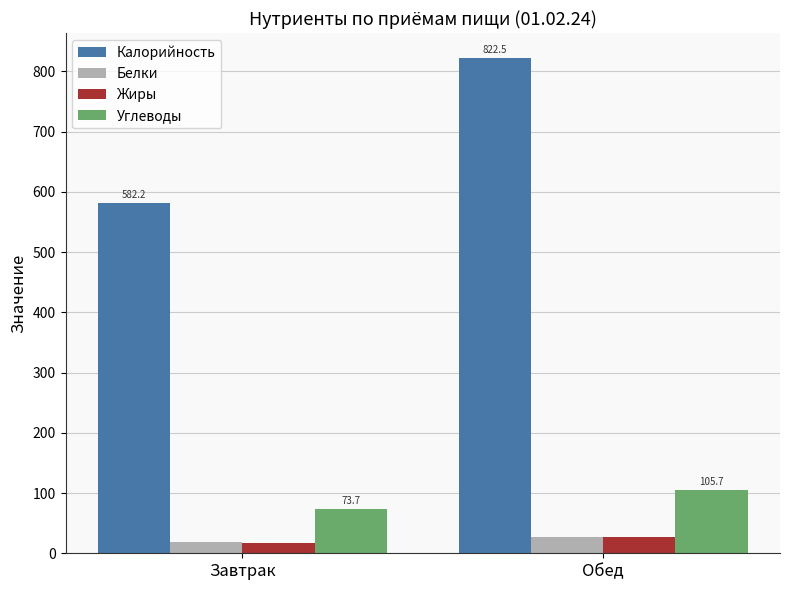

Count the number of data series in this chart.

4